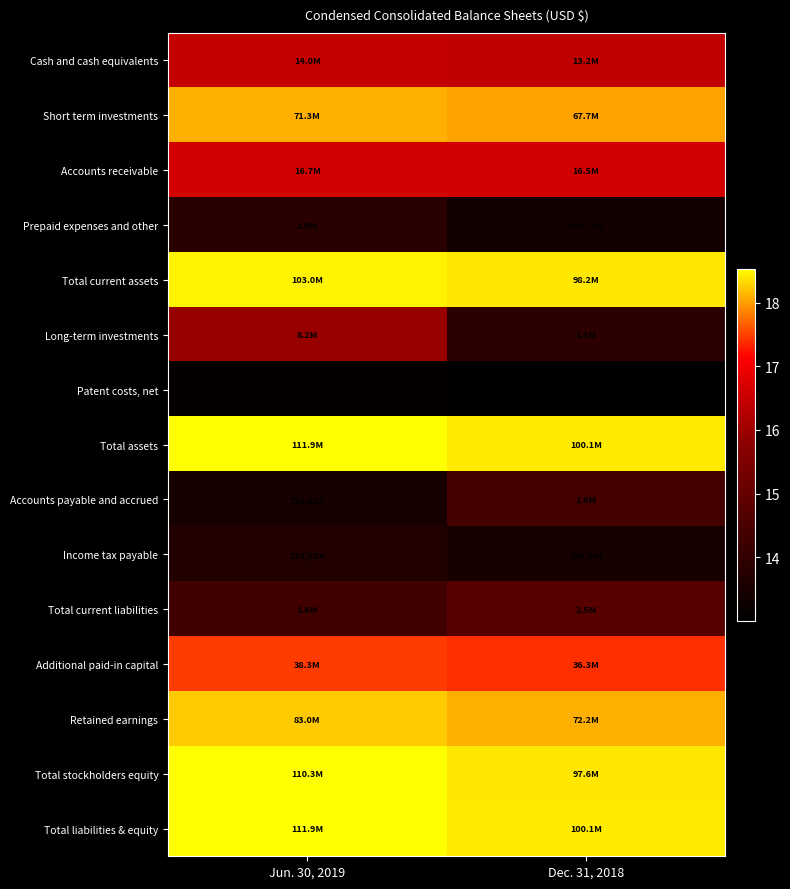

What is the minimum value for Short term investments?

18.0